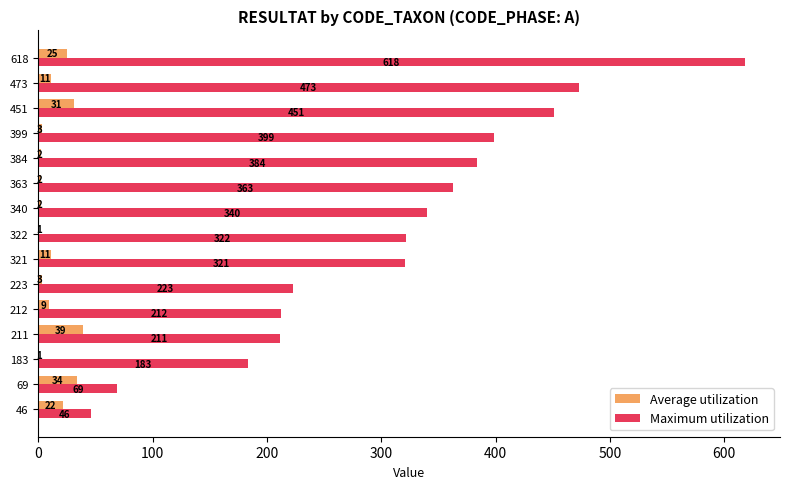

Which series changed the most between 212 and 618?

Maximum utilization